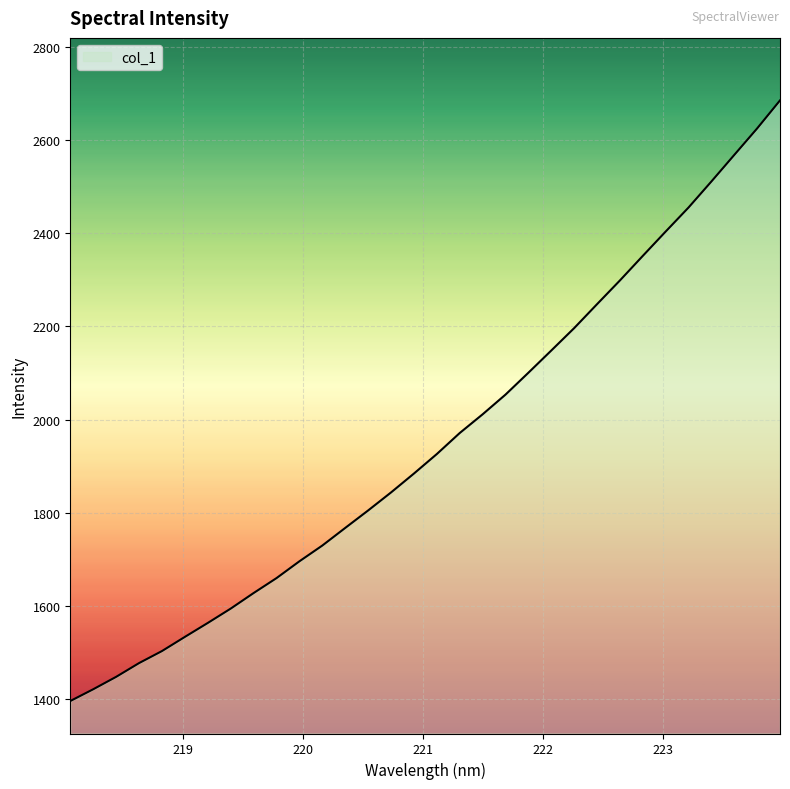

What is the difference between the maximum and minimum values?

1289.9